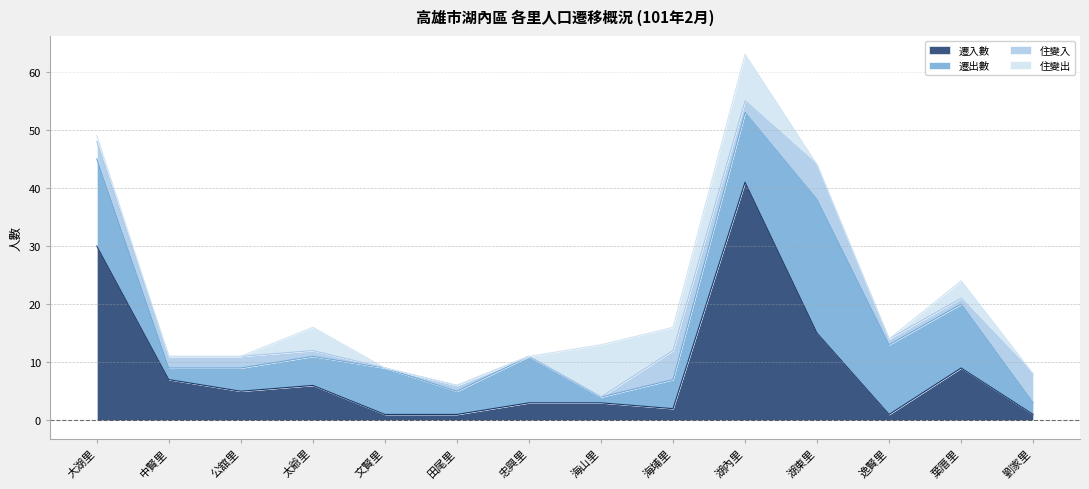

The value of 遷入數 at 田尾里 is 1. True or false?

False